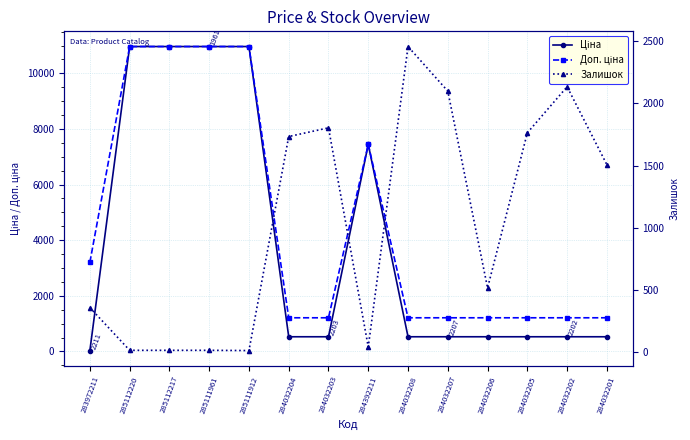

Is it true that Ціна equals 528.2 at 284032202?

True